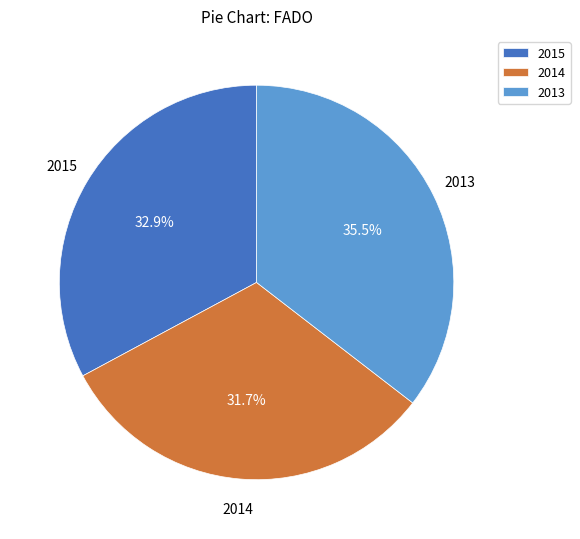

How many slices are in this pie chart?

3